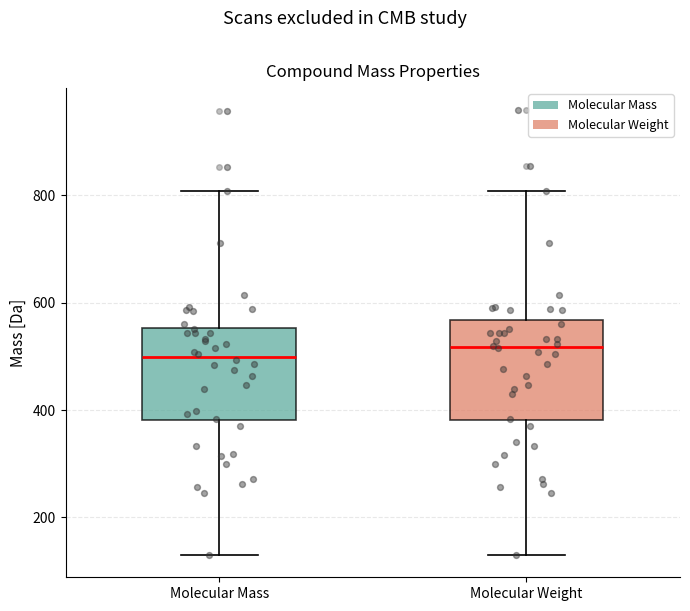

Reading left to right, transcribe this box plot: for each box, give where its median line is, the range the box spans, and where its two whiskers end, as read against the y-axis. The values are not printed on the chart, so give them approximately, as read against the axis.

Molecular Mass: median 500, box 380 to 560, whiskers 140 to 800
Molecular Weight: median 520, box 380 to 560, whiskers 140 to 800